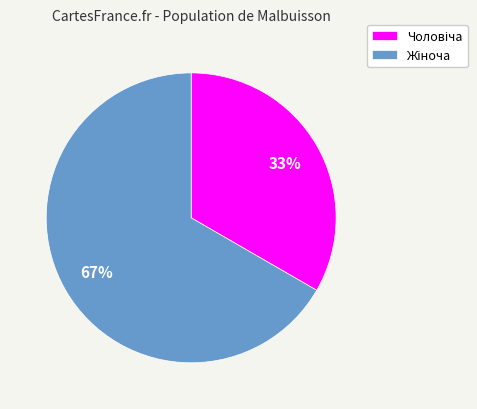

Does any single category account for the majority?

Yes